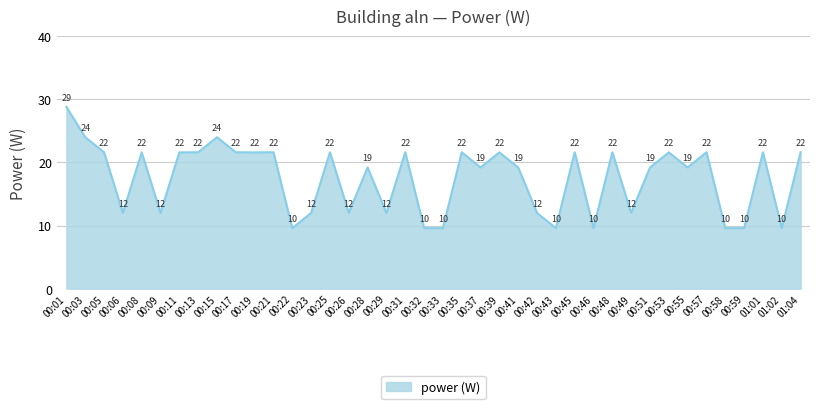

What is the difference between the maximum and minimum values?

19.2